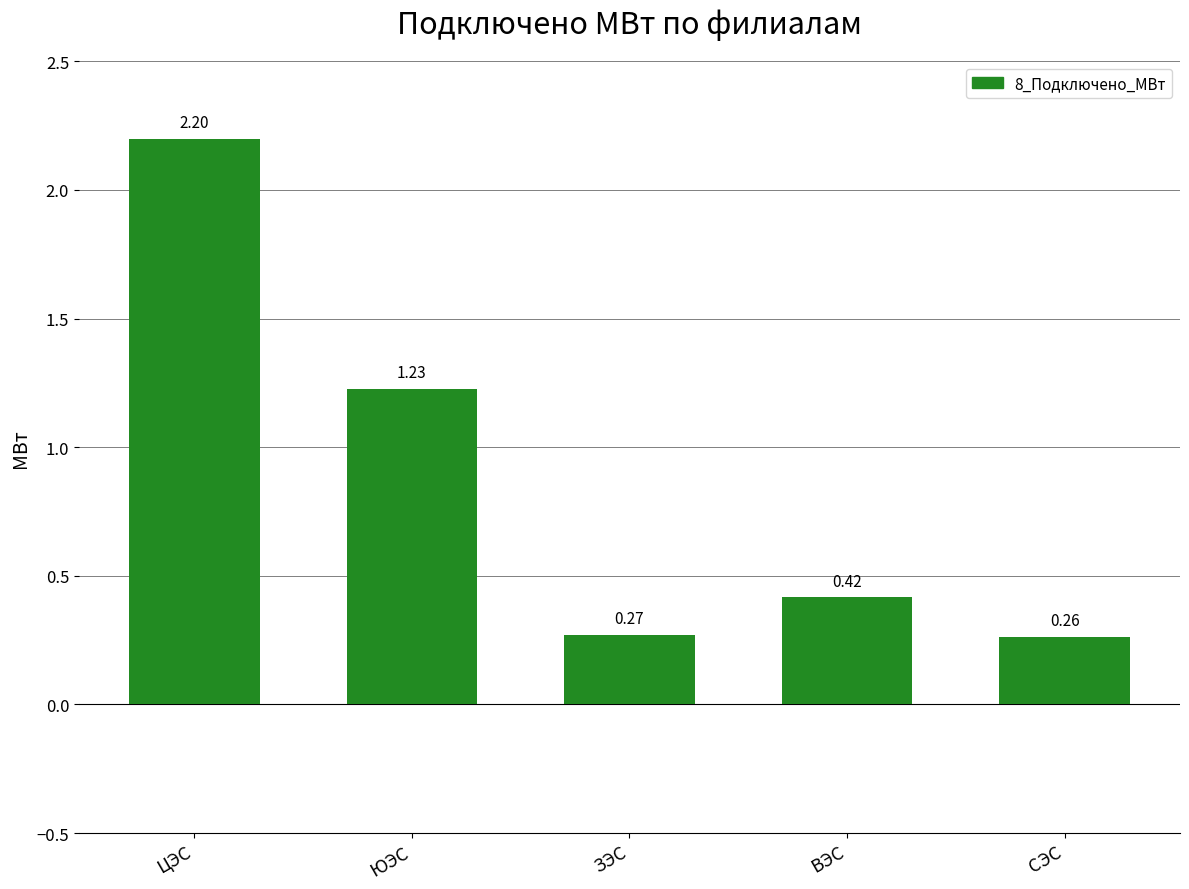

What is the label of the 2nd bar from the left?

ЮЭС